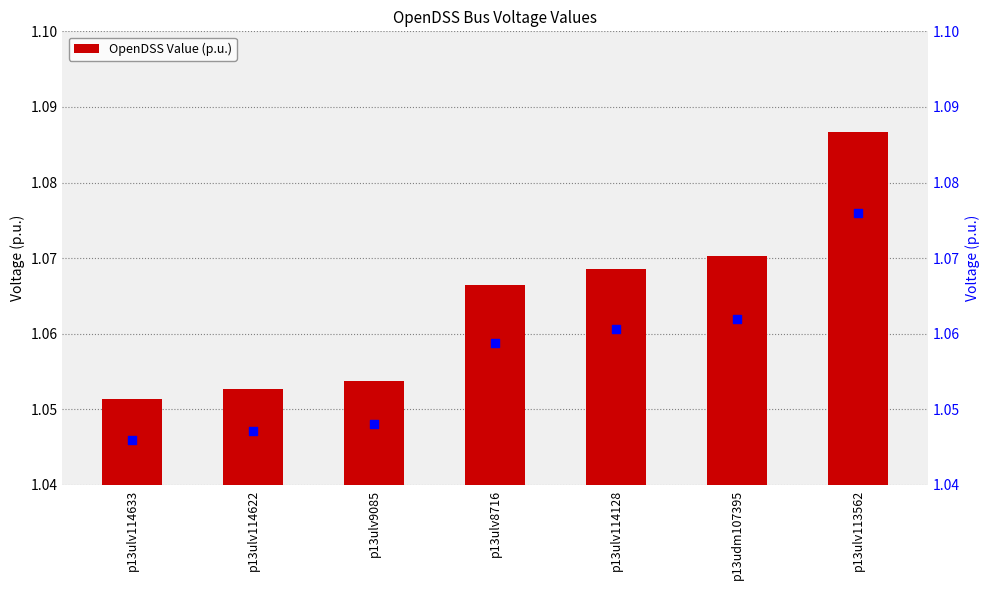

Which series has the largest total across all categories?

OpenDSS Value (p.u.)